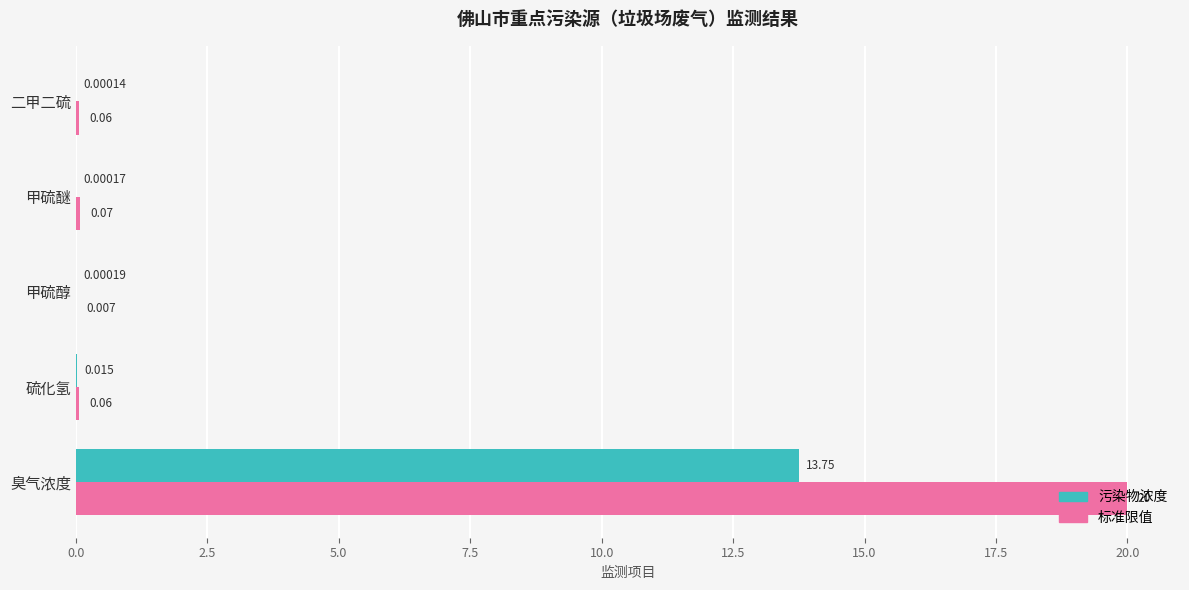

Between 臭气浓度 and 硫化氢, which series saw the biggest shift?

标准限值